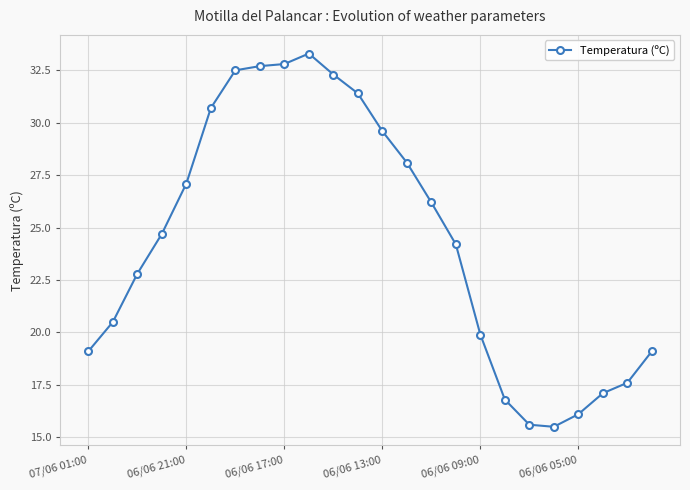

Reading left to right, list all the values displayed in this chart.

19.1	20.5	22.8	24.7	27.1	30.7	32.5	32.7	32.8	33.3	32.3	31.4	29.6	28.1	26.2	24.2	19.9	16.8	15.6	15.5	16.1	17.1	17.6	19.1